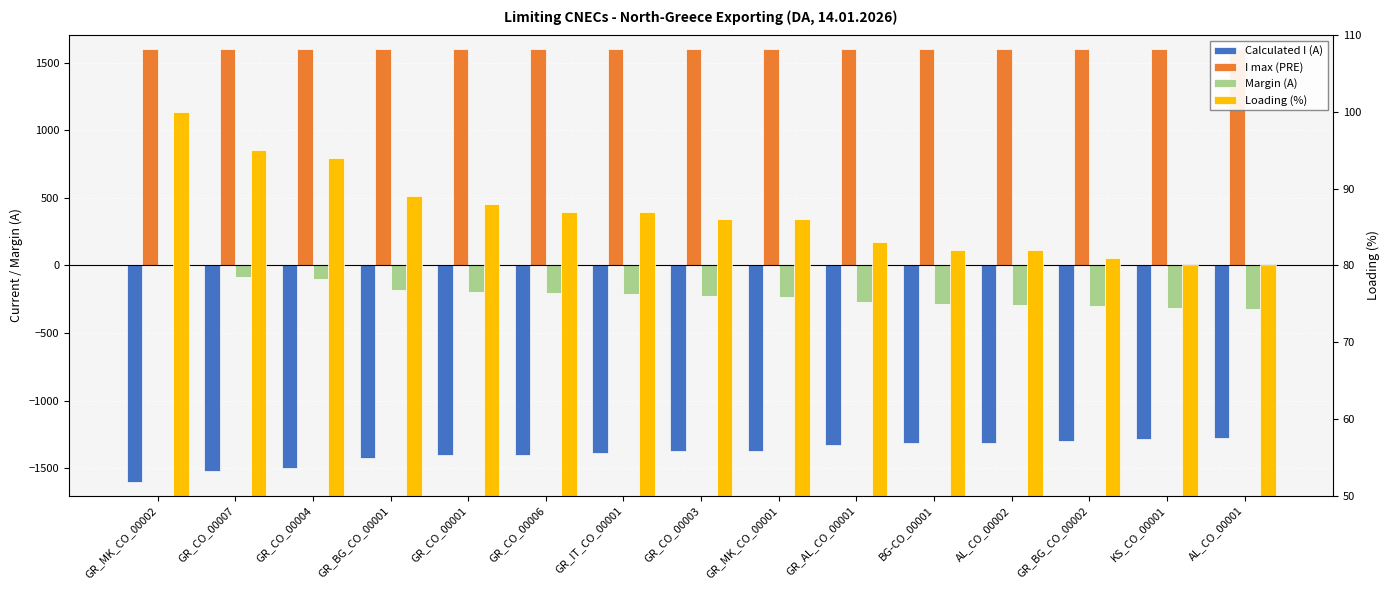

How many data points does each series have?

15